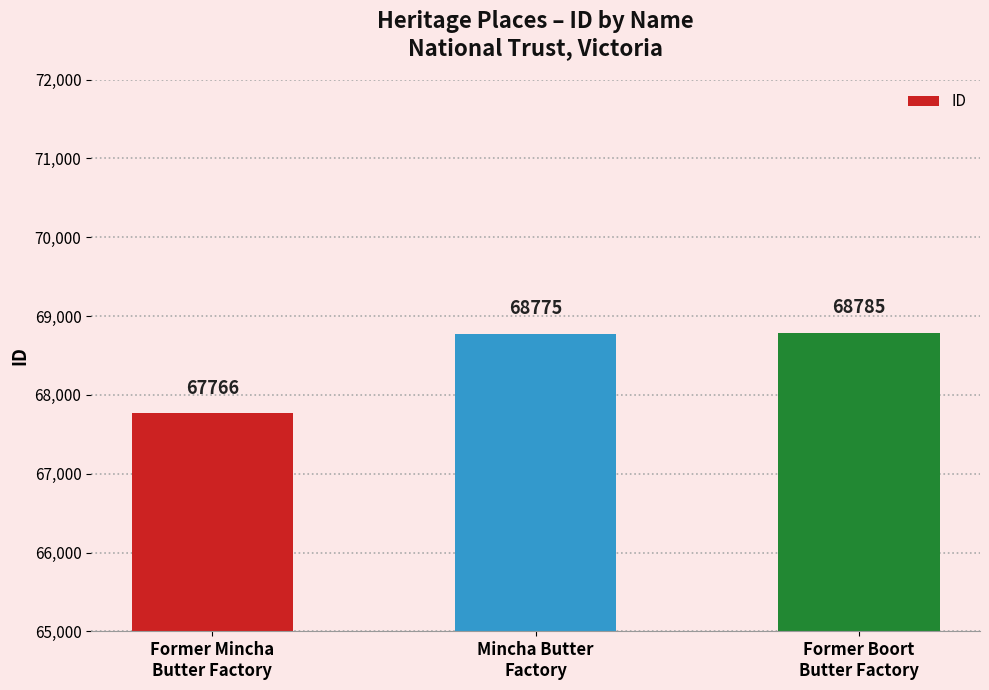

What is the average value?

68442